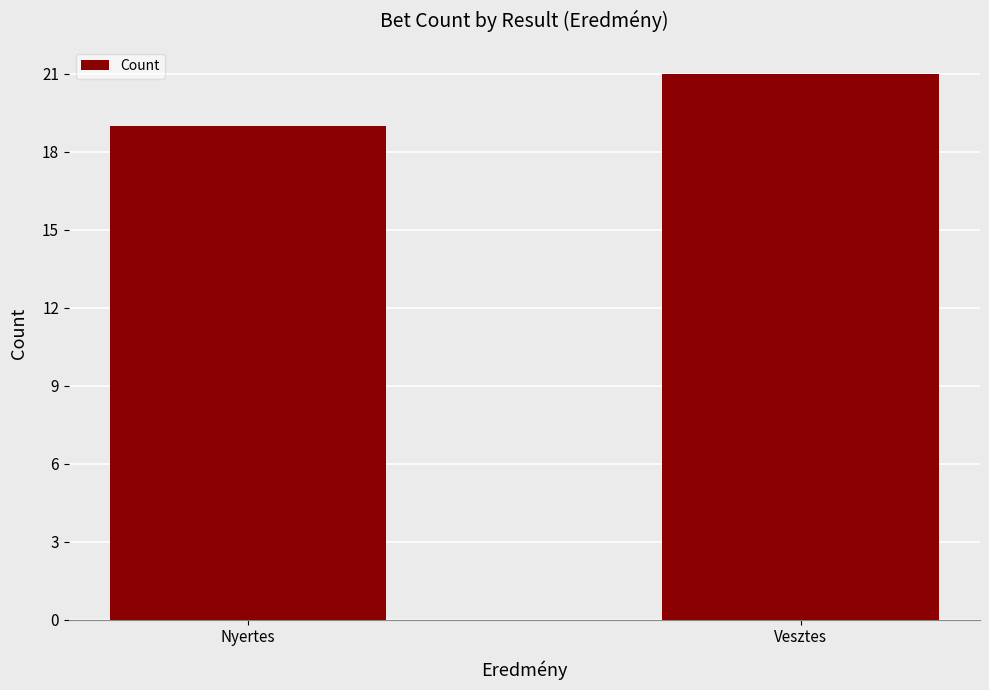

Is it true that the value at Vesztes is 34?

False